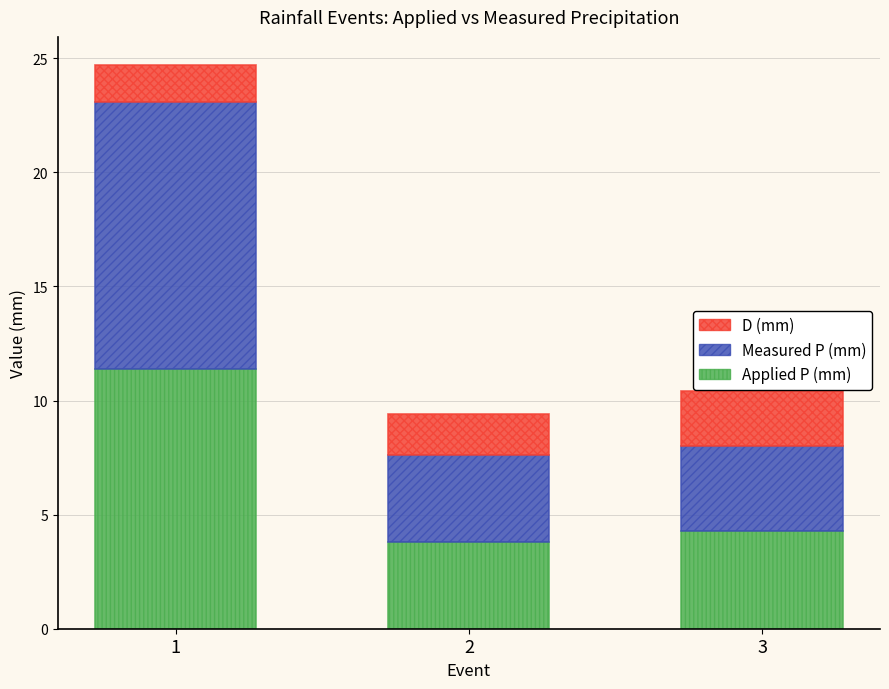

True or false: Applied P (mm) has a value of 15.7 at 1.

False